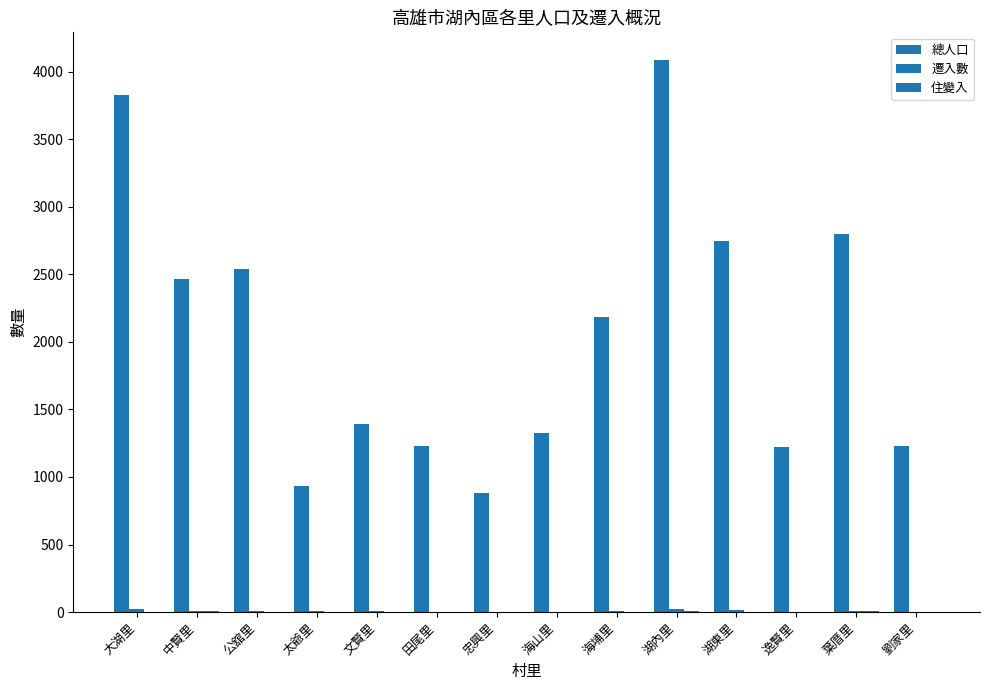

Reading left to right, transcribe all the data shown in this chart.

總人口: 大湖里=3827	中賢里=2467	公舘里=2542	太爺里=930	文賢里=1394	田尾里=1229	忠興里=883	海山里=1325	海埔里=2185	湖內里=4089	湖東里=2751	逸賢里=1223	葉厝里=2800	劉家里=1231
遷入數: 大湖里=20	中賢里=10	公舘里=10	太爺里=7	文賢里=6	田尾里=3	忠興里=1	海山里=3	海埔里=9	湖內里=19	湖東里=18	逸賢里=2	葉厝里=6	劉家里=2
住變入: 大湖里=3	中賢里=4	公舘里=1	太爺里=0	文賢里=2	田尾里=1	忠興里=0	海山里=2	海埔里=0	湖內里=6	湖東里=0	逸賢里=1	葉厝里=7	劉家里=1